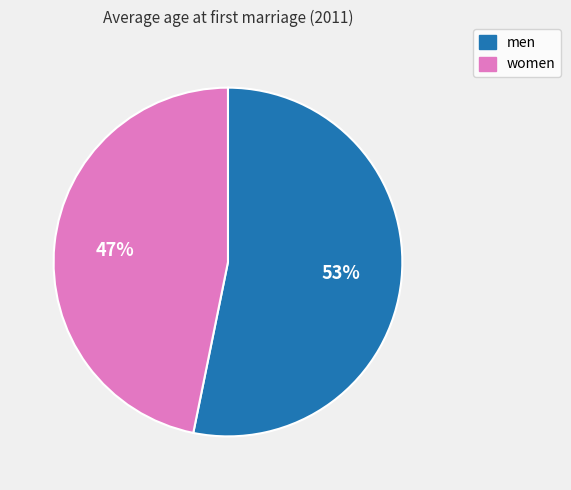

Is men the majority of the pie?

Yes